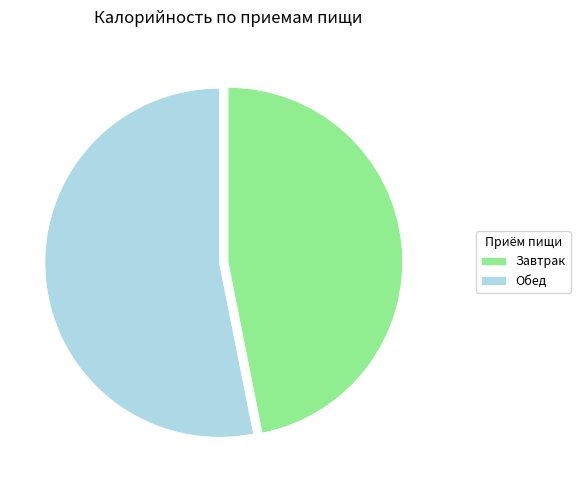

True or false: Обед accounts for 67% of the total.

False